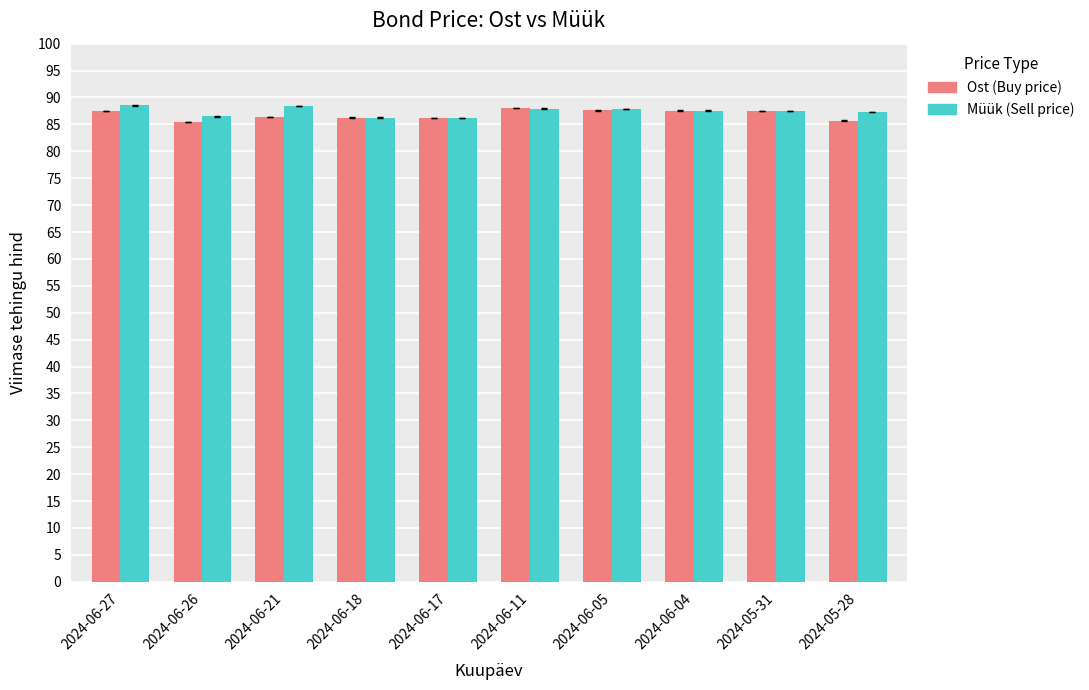

What is the spread (max minus min) of values at 2024-06-26?

1.0